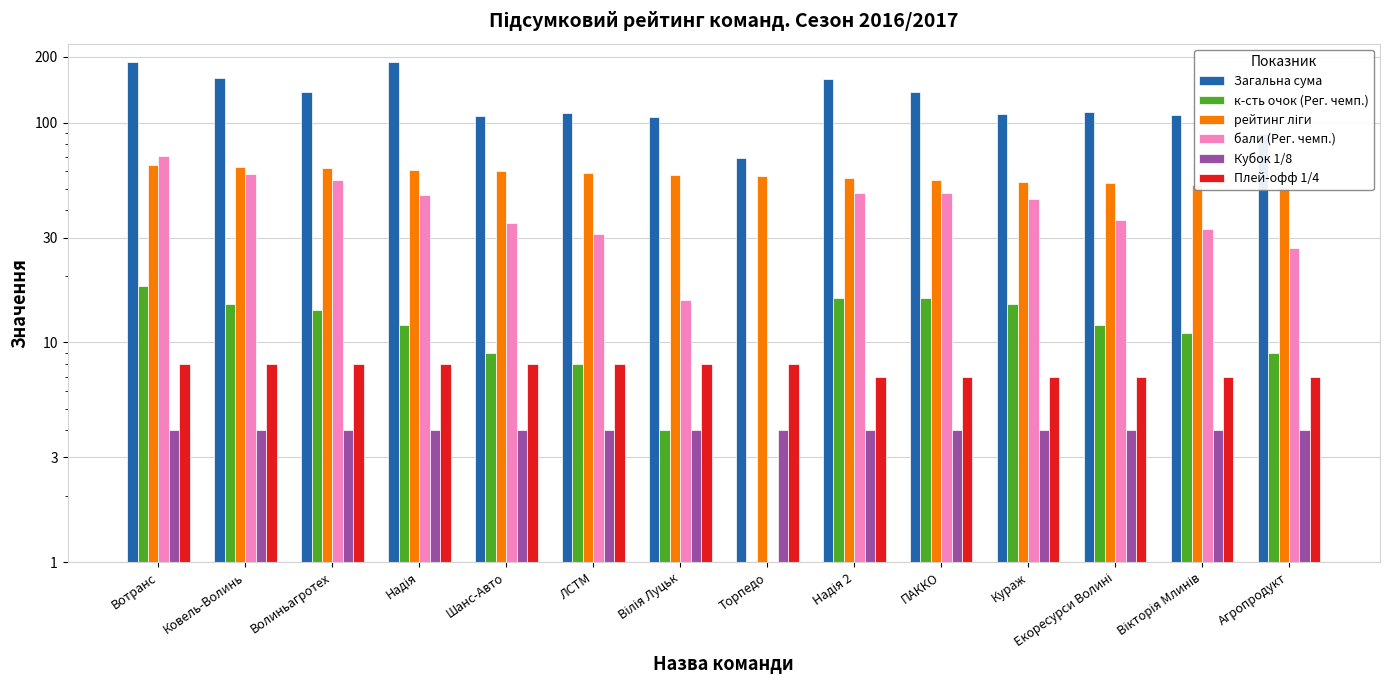

At which category does the chart reach its peak across all series?

Вотранс